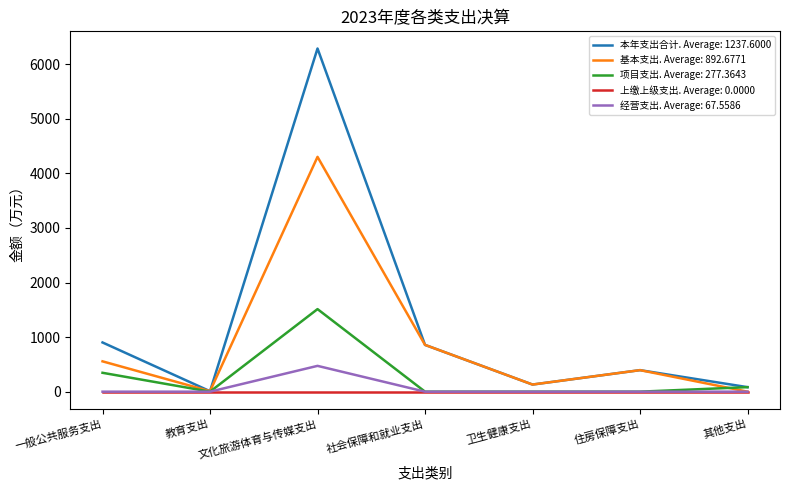

Rank the series by their maximum value, from lowest to highest.

上缴上级支出. Average: 0.0000, 经营支出. Average: 67.5586, 项目支出. Average: 277.3643, 基本支出. Average: 892.6771, 本年支出合计. Average: 1237.6000